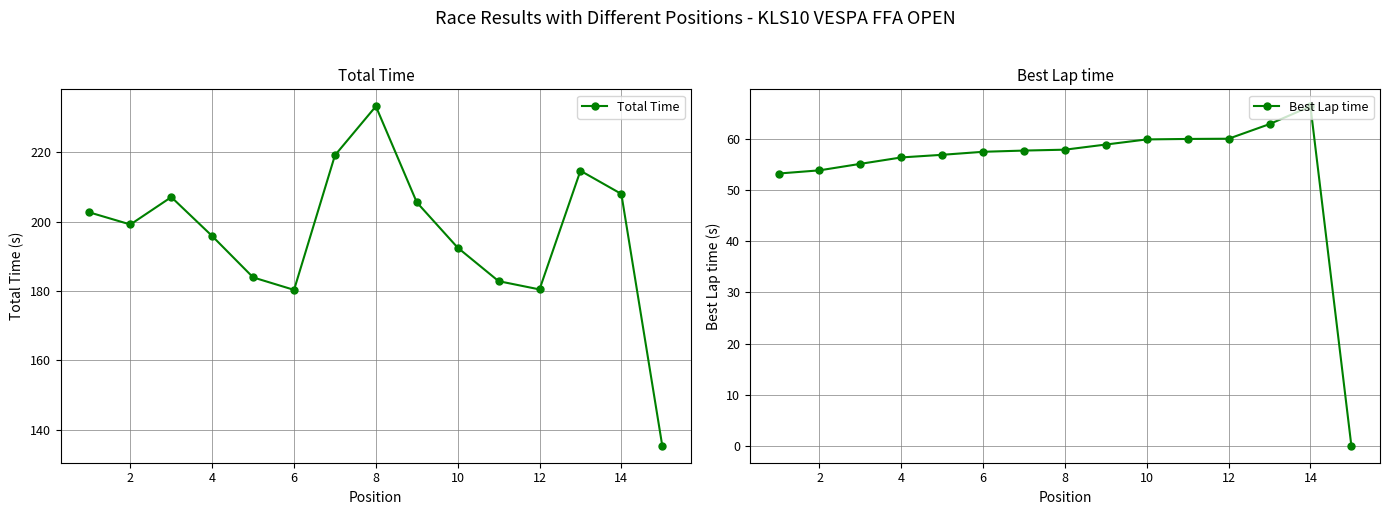

True or false: Best Lap time and Total Time cross at least once.

False